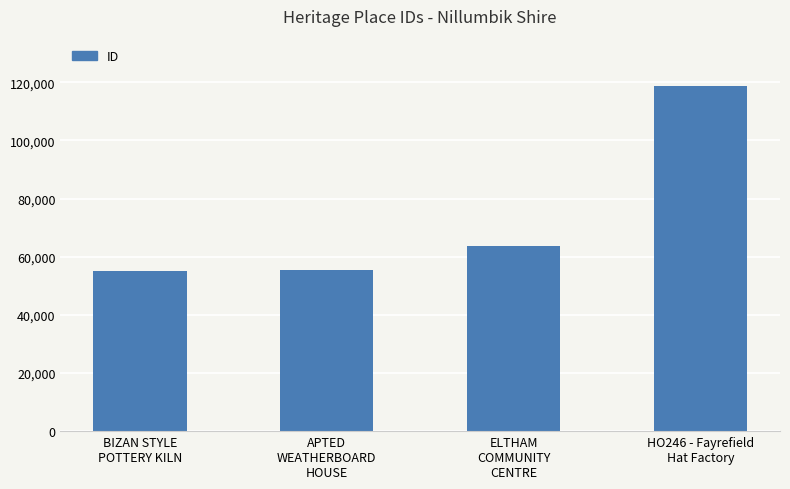

What is the approximate value at BIZAN STYLE
POTTERY KILN?

55216